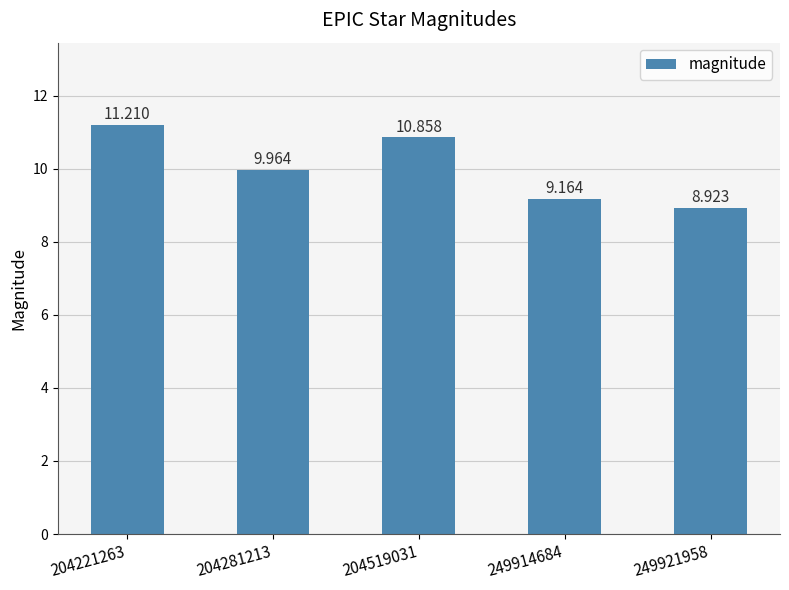

What is the sum of all values?

50.1